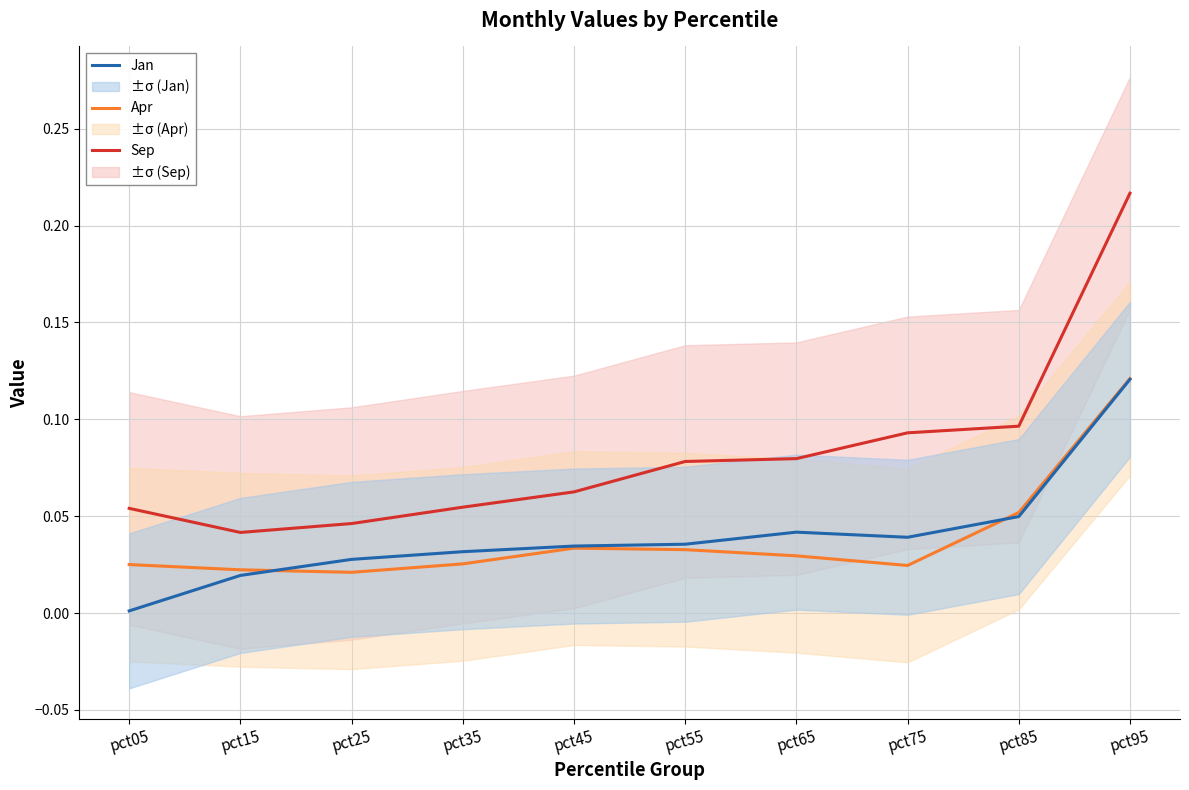

Does the chart display data point markers on the line(s)?

No